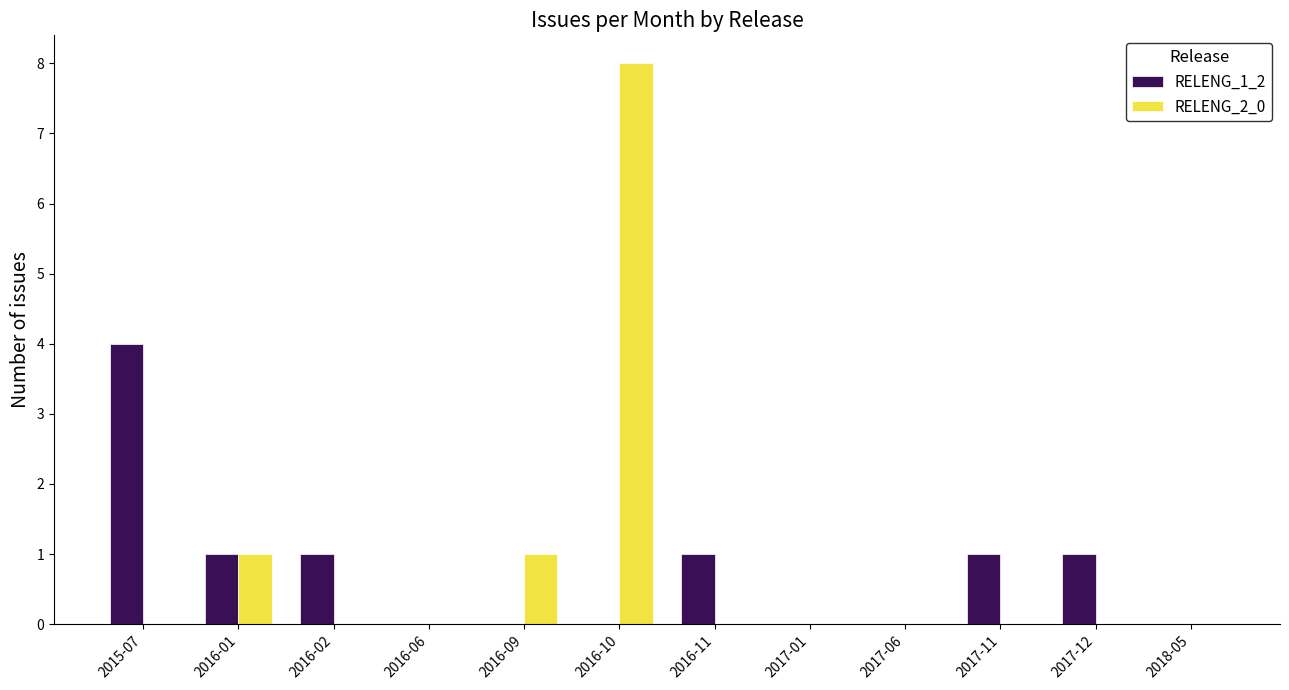

At which category does the chart reach its peak across all series?

2016-10